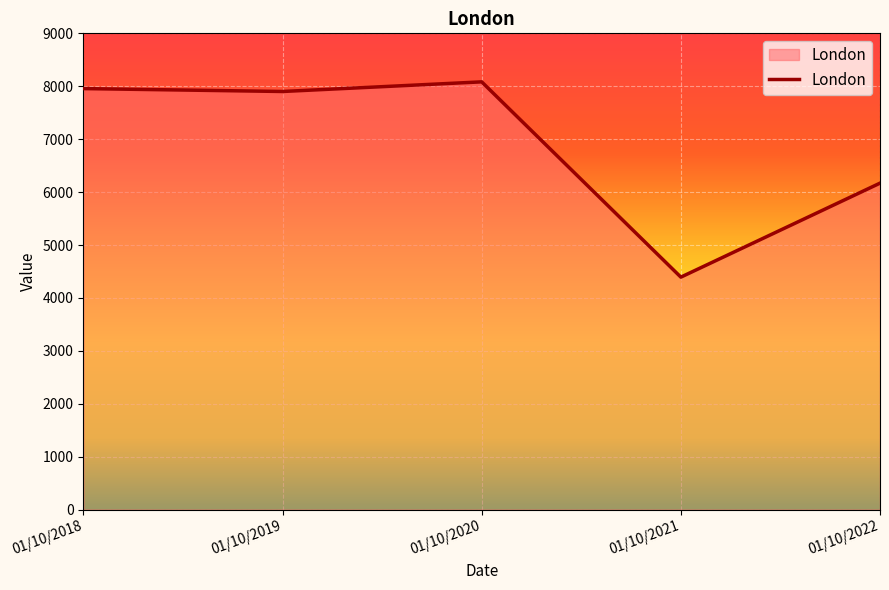

True or false: the data shows 4393 at 01/10/2021.

True